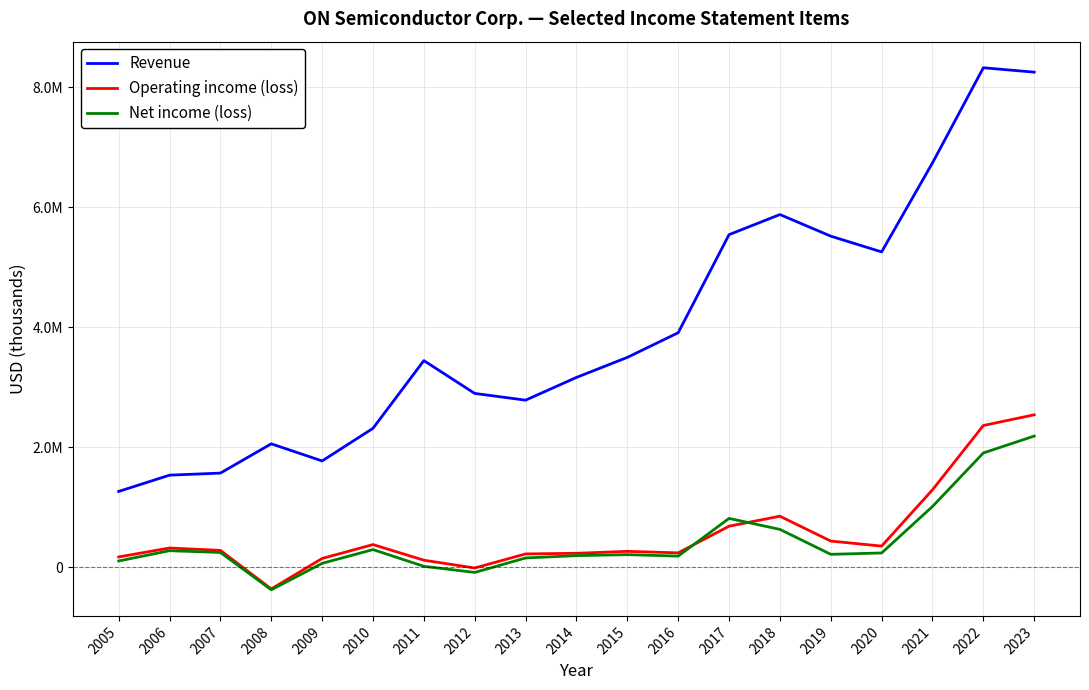

Which has a higher value, 2012 or 2018?

2018